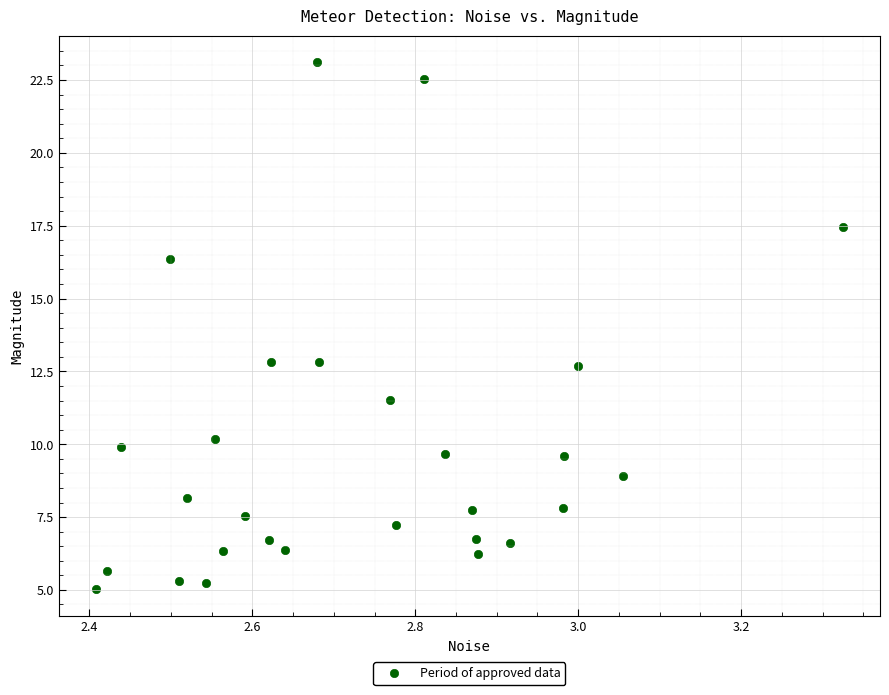

What is the range of X values (max minus min)?

0.9